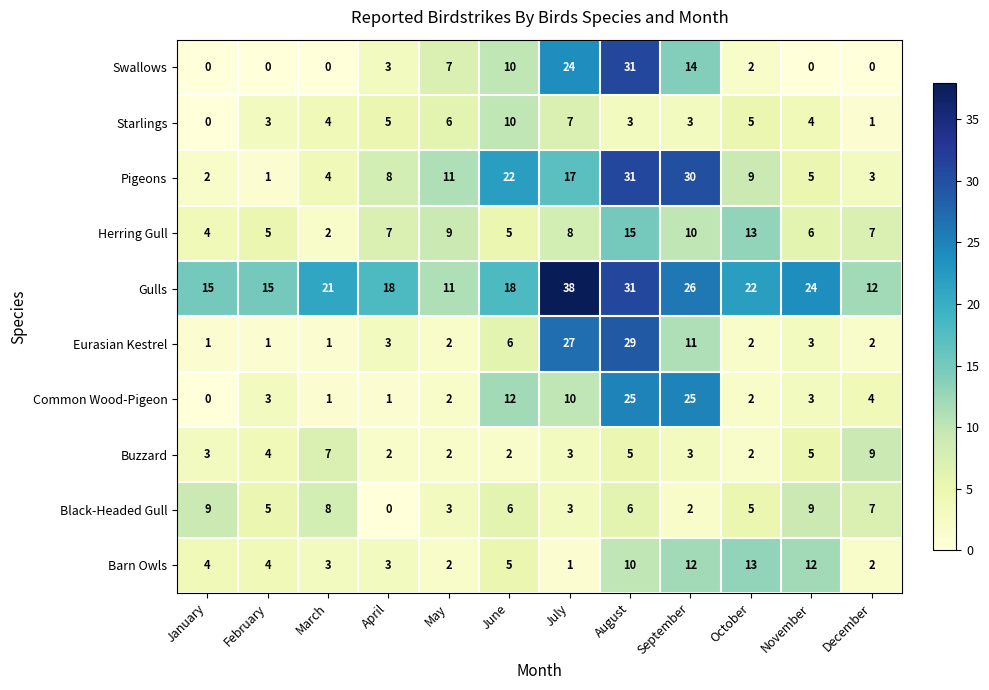

What is the total value across all series at May?

55